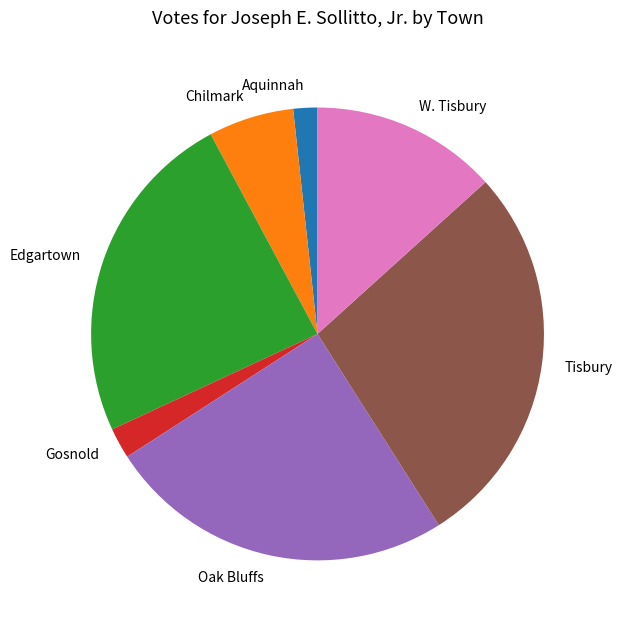

True or false: Chilmark accounts for 1% of the total.

False